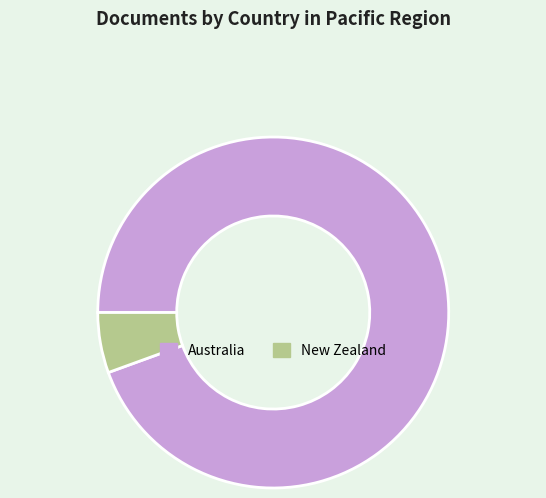

Is New Zealand the majority of the pie?

No